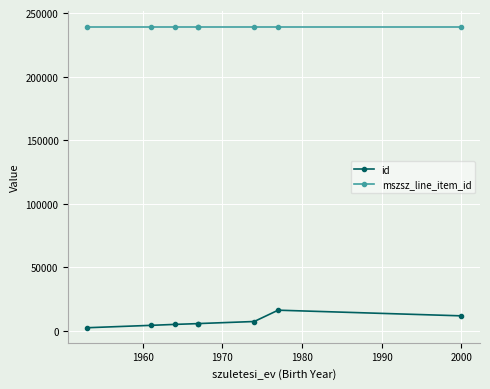

List the series in order of their peak value, highest first.

mszsz_line_item_id, id